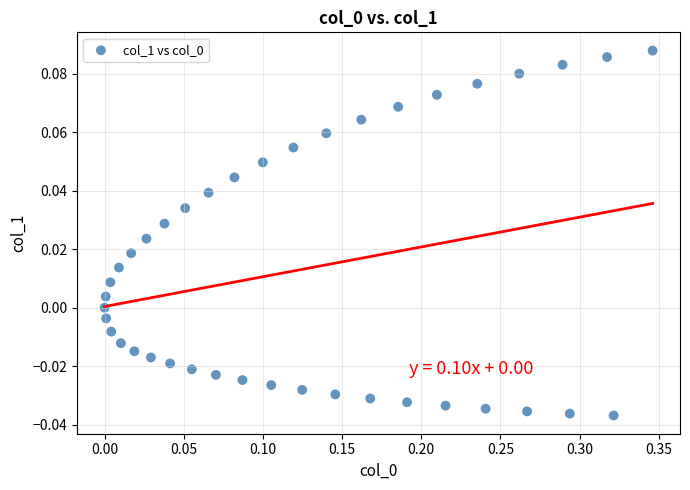

What is the range of X values (max minus min)?

0.3